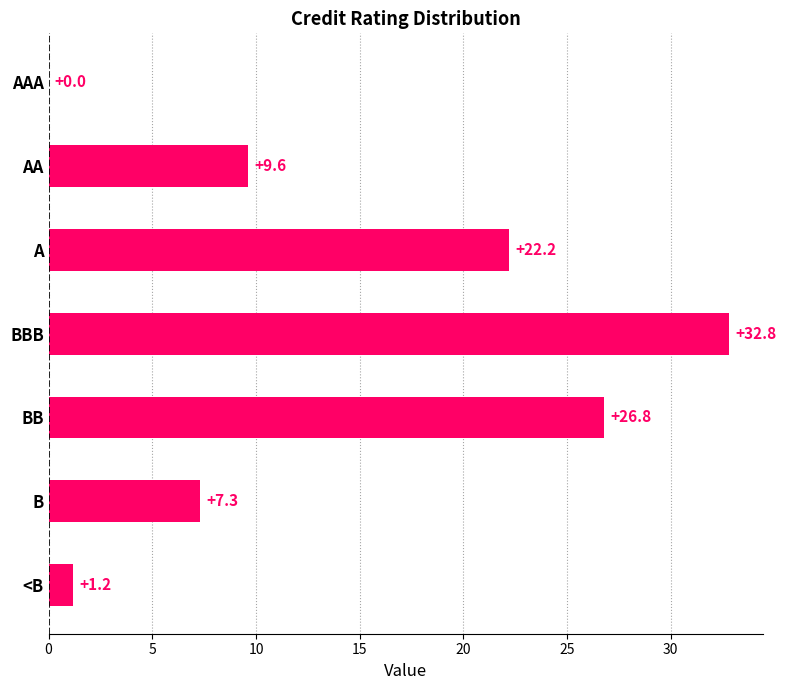

What is the maximum value shown in the chart?

32.8